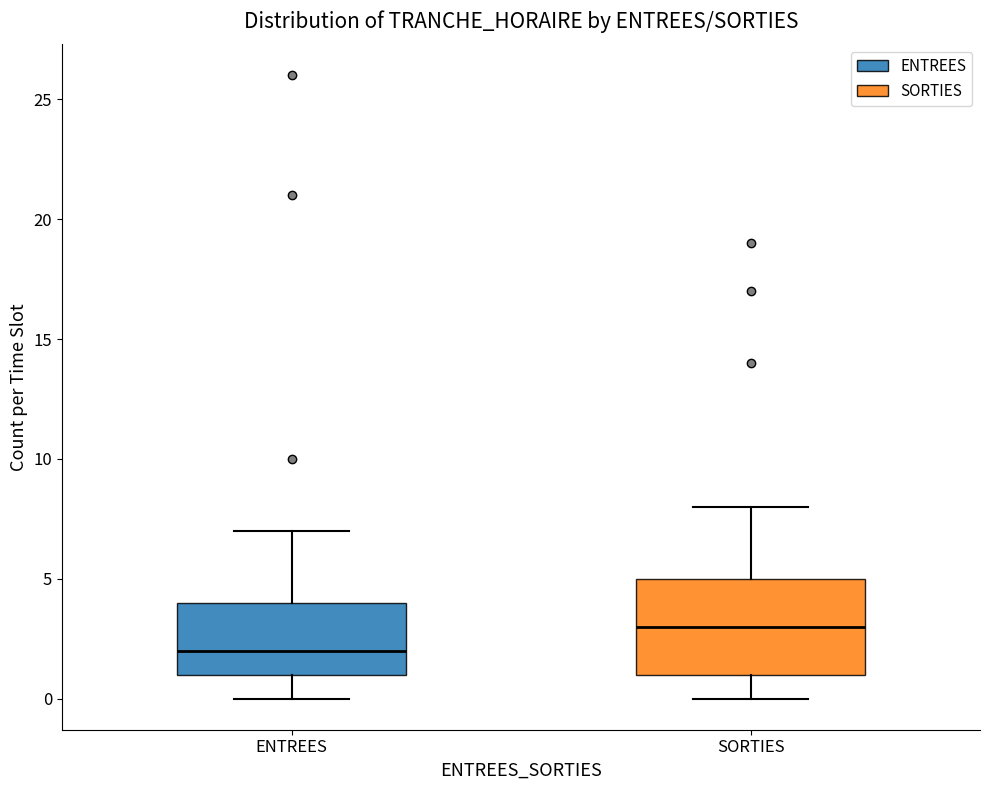

Where does the upper whisker of the box for SORTIES end on the y-axis? The values are not printed on the chart, so give them approximately, as read against the axis.

8